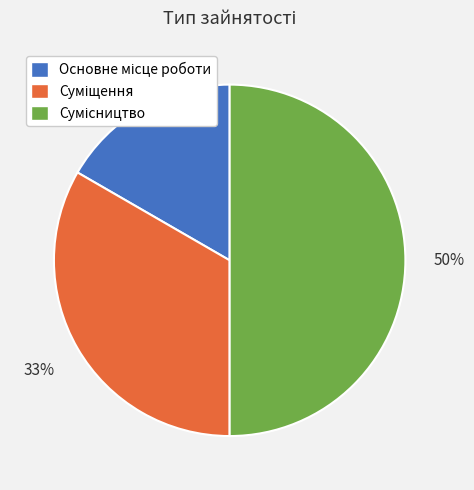

To the nearest percent, what is the difference between the largest and smallest slice percentages?

33%